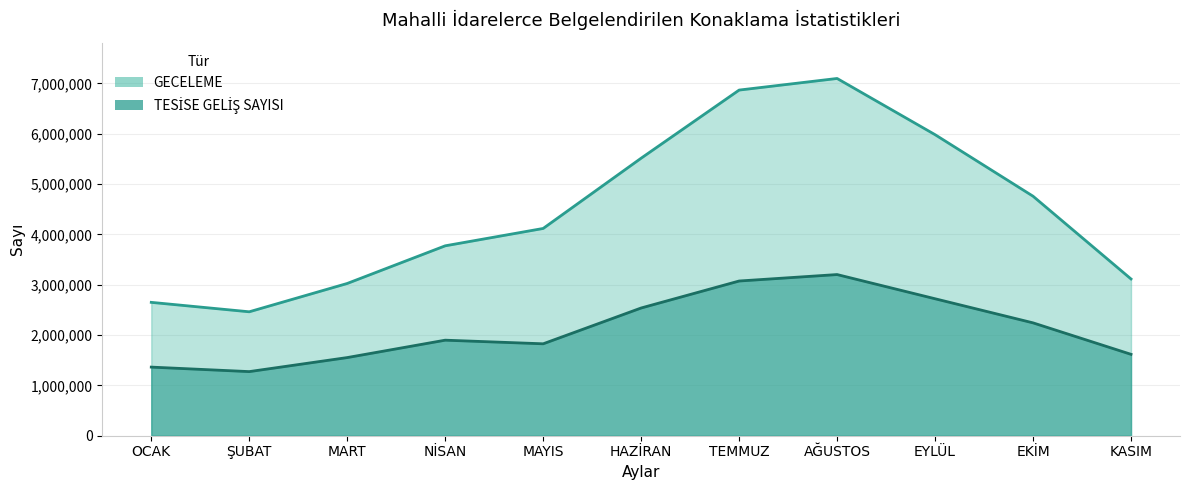

The value of TESİSE GELİŞ SAYISI at EYLÜL is 3768239. True or false?

False